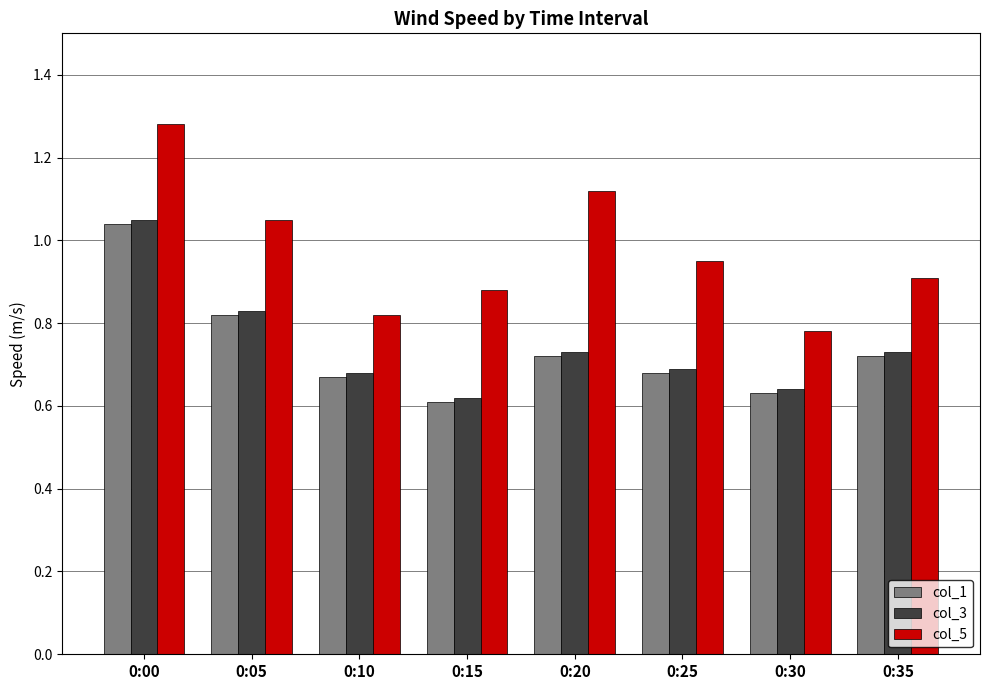

At which label does col_5 reach its peak?

0:00